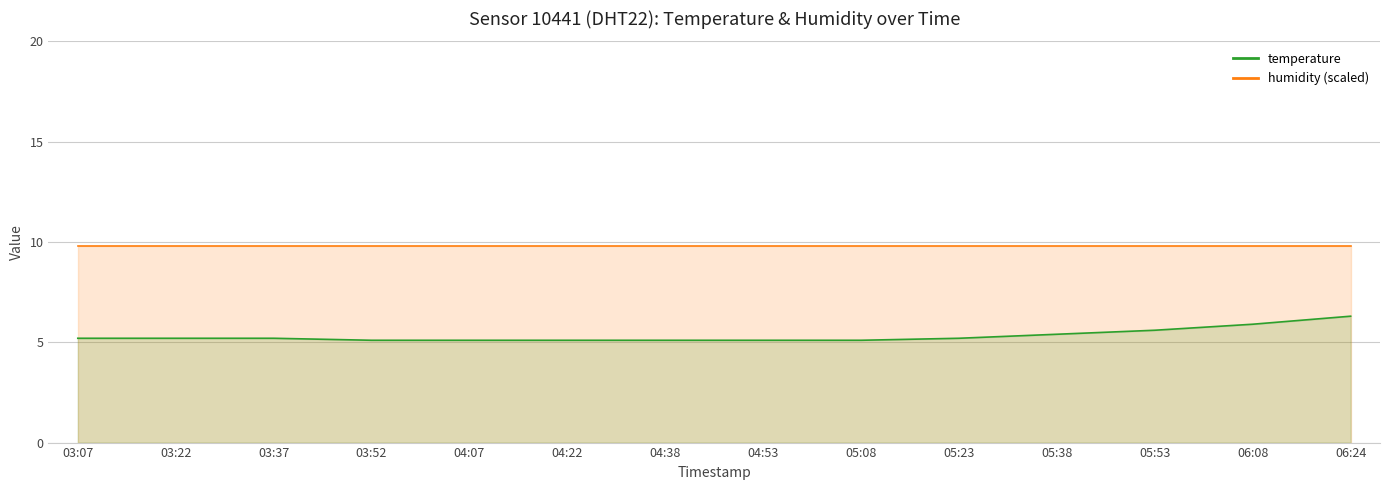

What is the difference between the second highest and second lowest values?

0.8